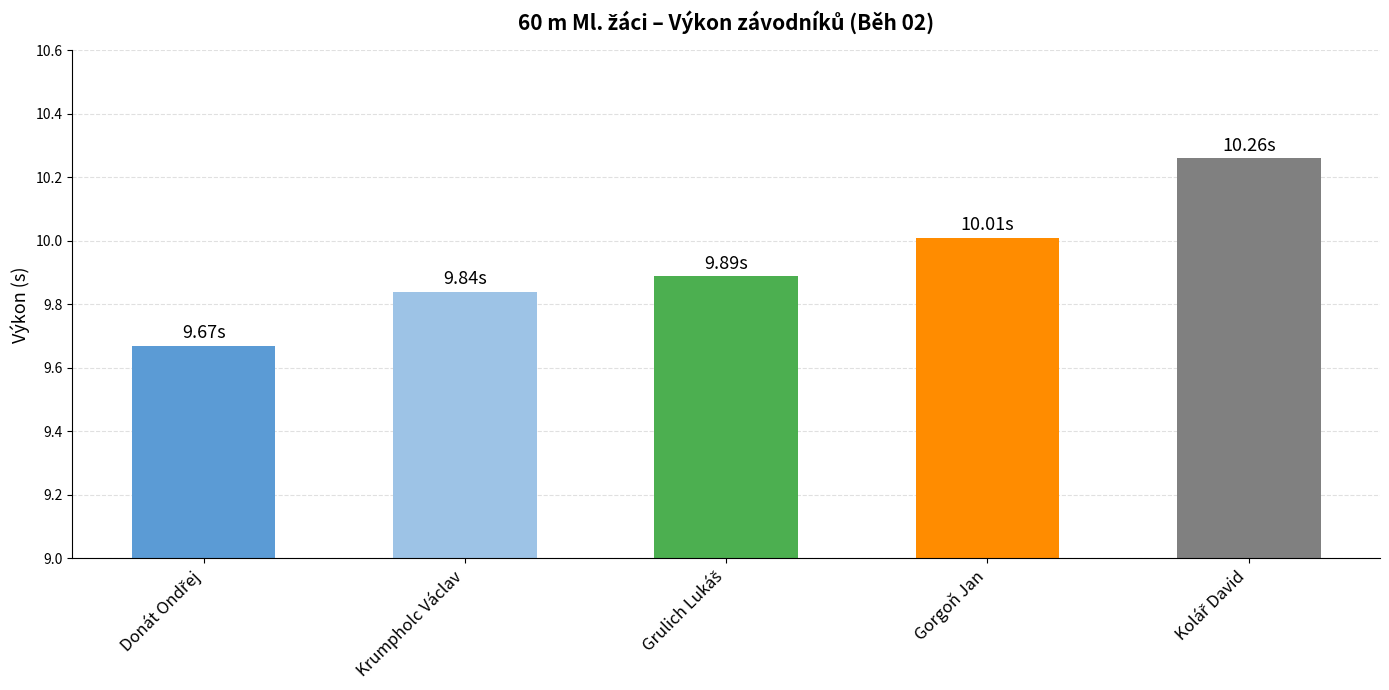

What is the difference between the maximum and minimum values?

0.6